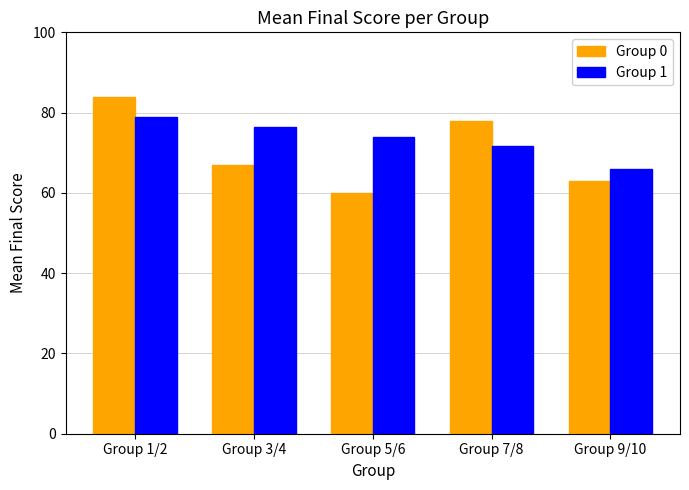

Reading left to right, transcribe all the data shown in this chart.

Group 0: Group 1/2=84.0	Group 3/4=67.1	Group 5/6=59.9	Group 7/8=77.9	Group 9/10=63.0
Group 1: Group 1/2=79.0	Group 3/4=76.5	Group 5/6=73.9	Group 7/8=71.8	Group 9/10=66.0